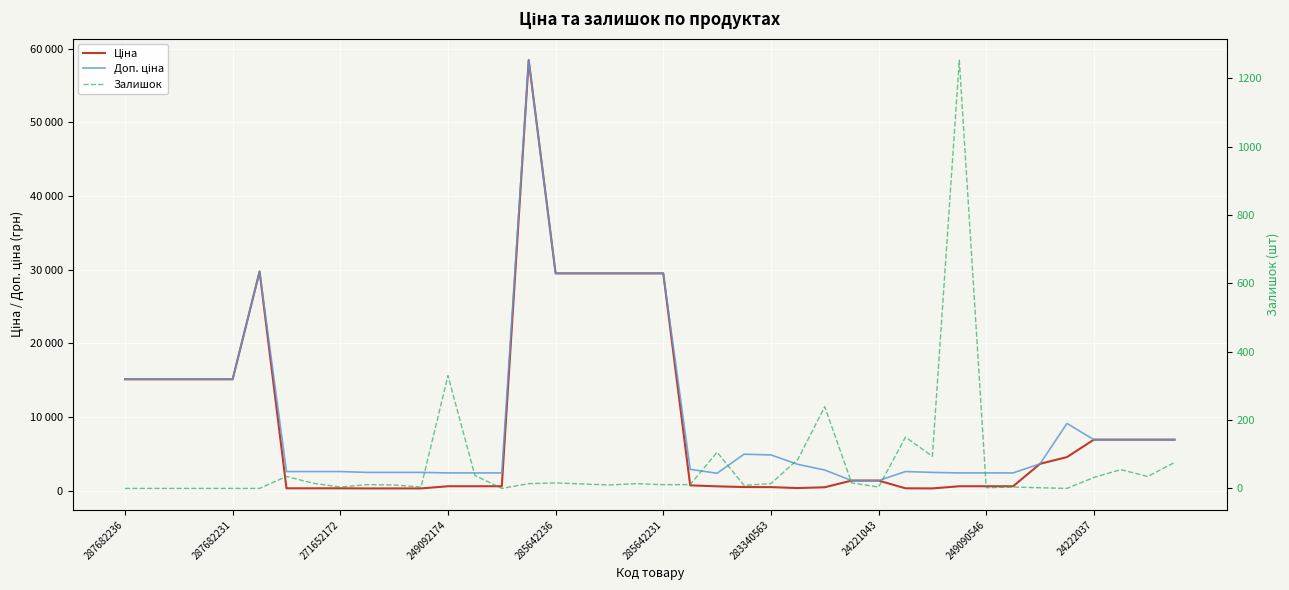

Reading left to right, extract all data points from this chart.

Ціна: 15120.0	15120.0	15120.0	15120.0	15120.0	29747.2	324.8	324.8	324.8	310.3	310.3	310.3	603.7	603.7	603.7	58426.5	29491.5	29491.5	29491.5	29491.5	29491.5	724.5	591.6	495.0	485.4	357.4	467.3	1375.4	1375.4	324.8	310.3	603.7	603.7	603.7	3646.5	4561.9	6925.7	6925.7	6925.7	6925.7
Доп. ціна: 15120.0	15120.0	15120.0	15120.0	15120.0	29747.2	2598.3	2598.3	2598.3	2482.4	2482.4	2482.4	2414.8	2414.8	2414.8	58426.5	29491.5	29491.5	29491.5	29491.5	29491.5	2897.8	2366.5	4950.4	4853.8	3573.9	2803.6	1375.0	1375.0	2598.3	2482.4	2414.8	2414.8	2414.8	3646.5	9123.7	6925.7	6925.7	6925.7	6925.7
Залишок: 0.0	0.0	0.0	0.0	0.0	0.0	35.0	15.0	4.0	11.0	10.0	4.0	330.0	38.0	0.0	14.0	16.0	13.0	10.0	14.0	11.0	11.0	106.0	9.0	14.0	85.0	239.0	16.0	4.0	150.0	94.0	1253.0	2.0	4.0	2.0	0.0	32.0	55.0	35.0	76.0